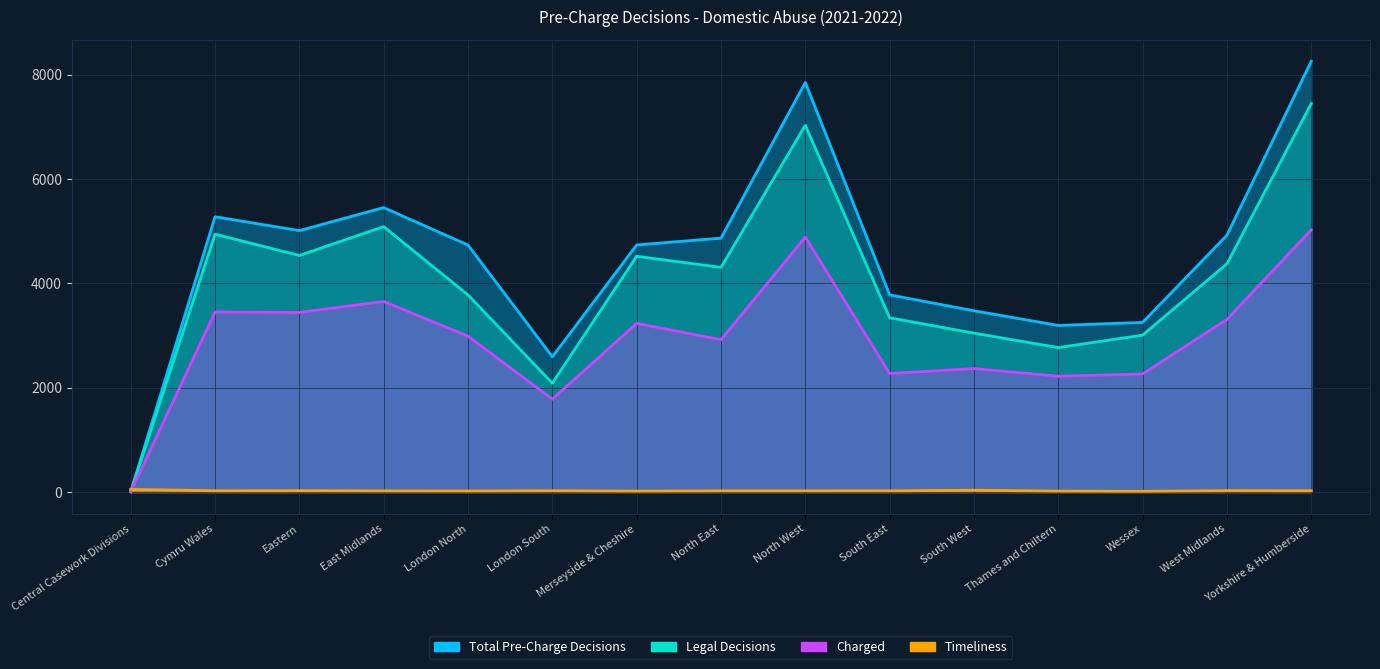

Which series has the largest range (max minus min)?

Total Pre-Charge Decisions